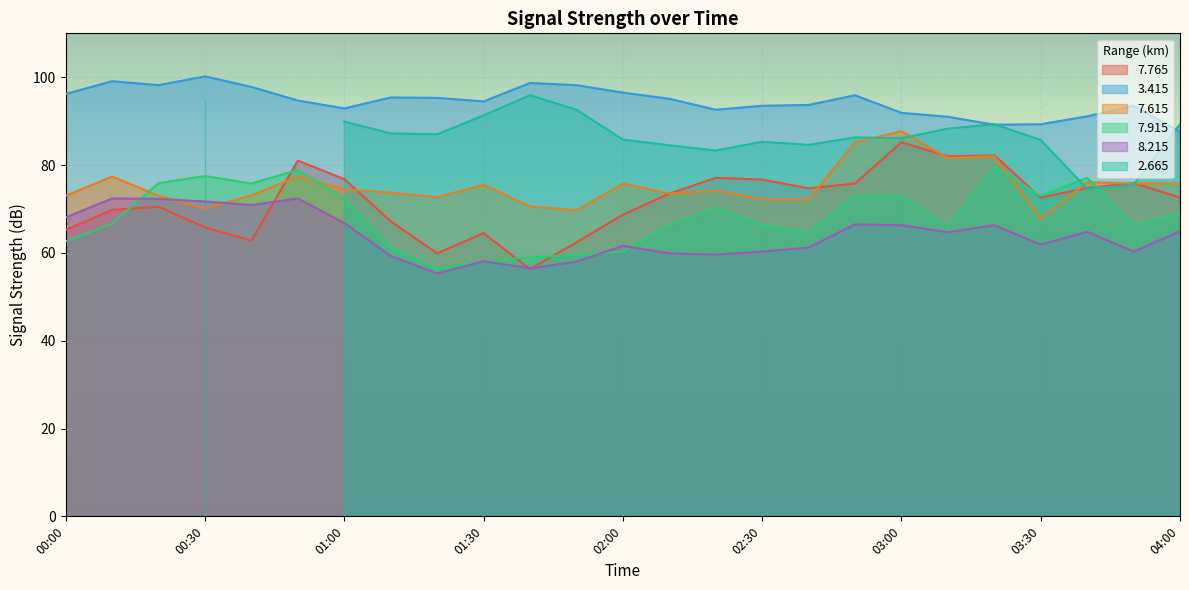

After their last crossing, which series has the higher values:   8.215 or   7.915?

  7.915